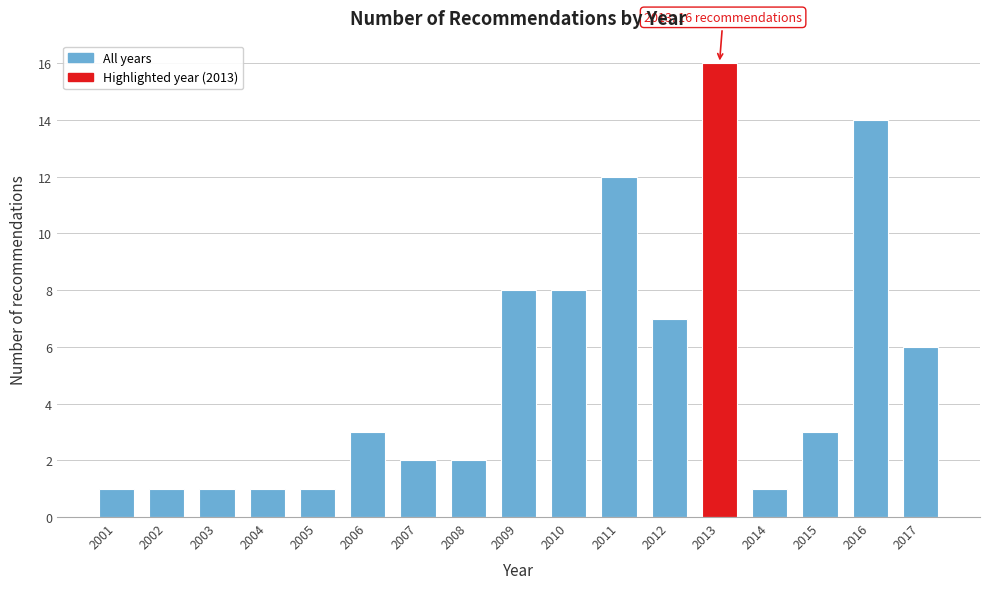

Reading right to left, what are all the values shown in this chart?

2017=6	2016=14	2015=3	2014=1	2013=16	2012=7	2011=12	2010=8	2009=8	2008=2	2007=2	2006=3	2005=1	2004=1	2003=1	2002=1	2001=1